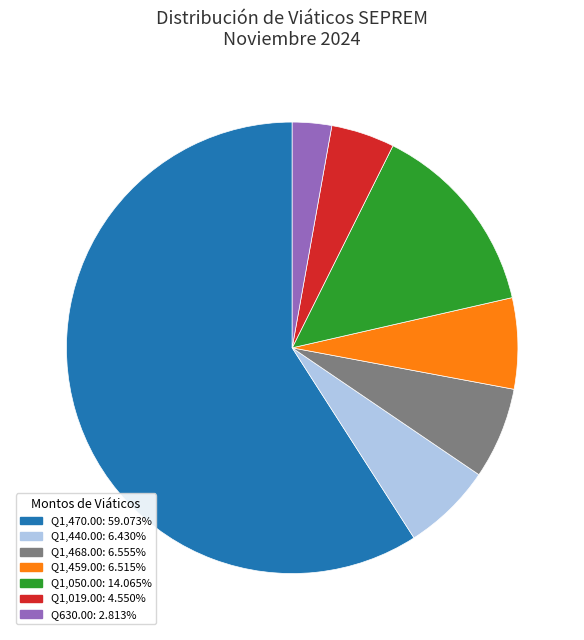

Does any single category account for the majority?

Yes